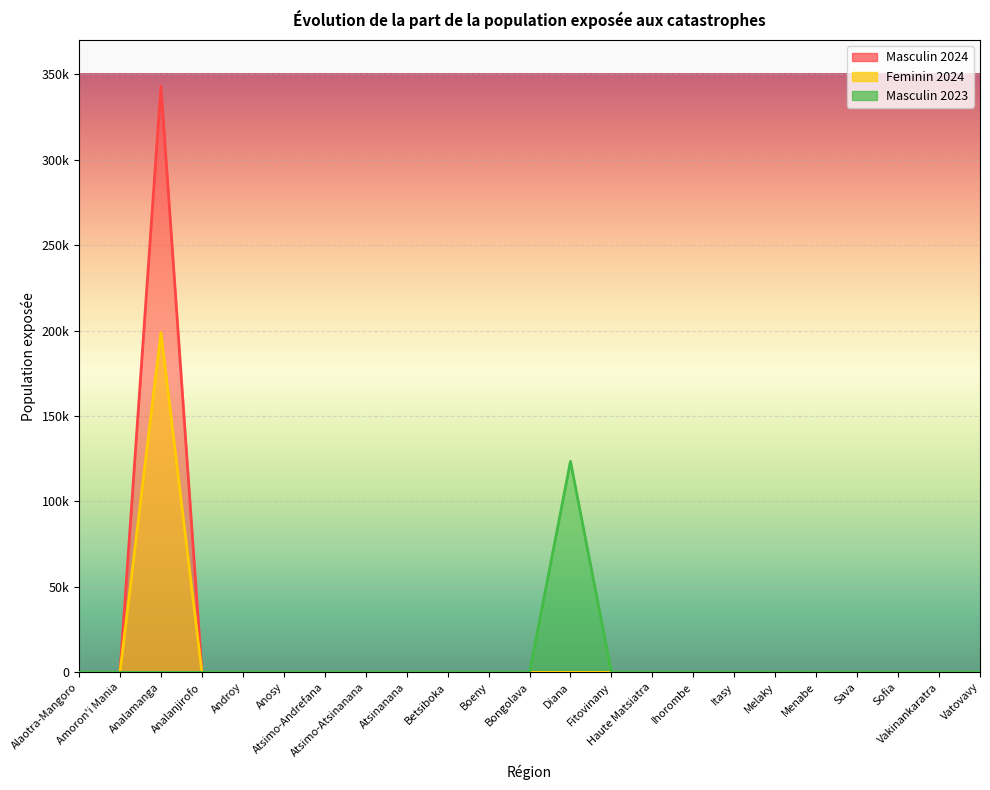

Is the value of Feminin 2024 at Diana greater than the value of Masculin 2024 at Atsimo-Andrefana?

No